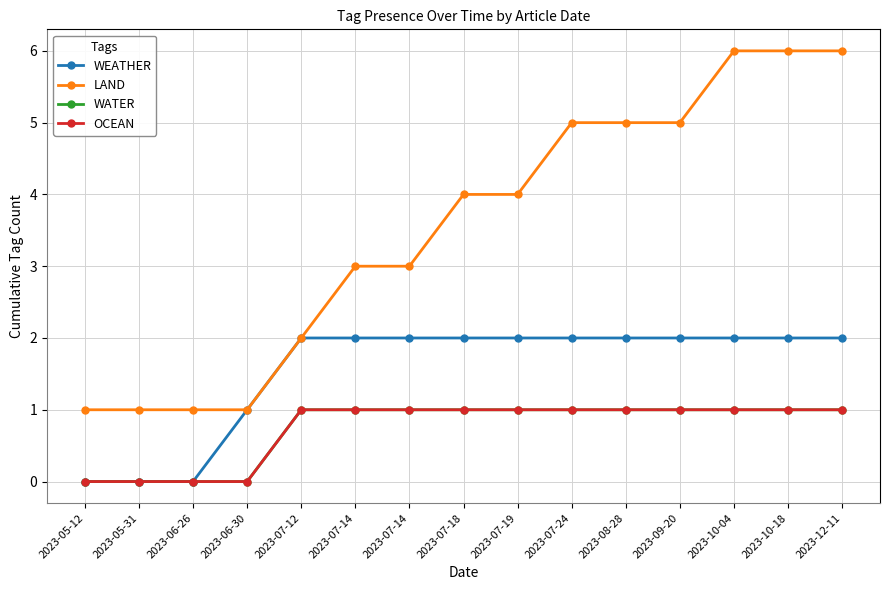

Which has a higher value, 2023-08-28 or 2023-07-24?

2023-08-28